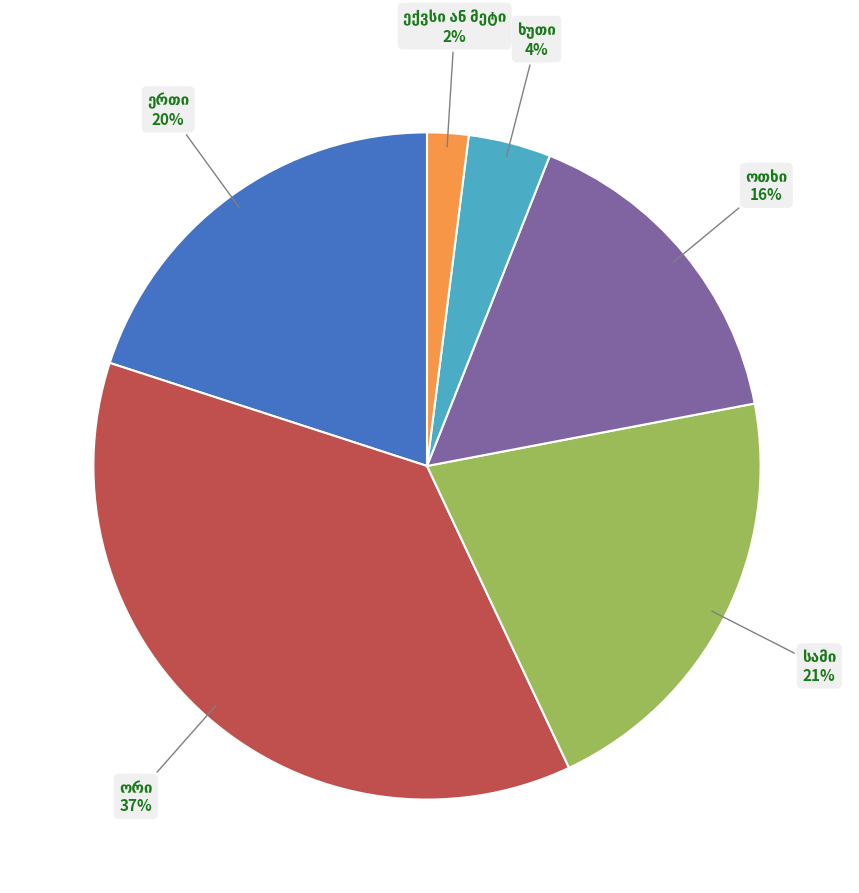

To the nearest percent, what is the difference between the largest and smallest slice percentages?

35%